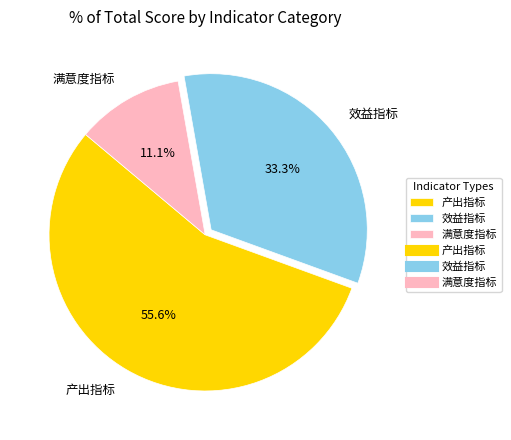

To the nearest percent, what is the combined percentage of 满意度指标 and 产出指标?

67%